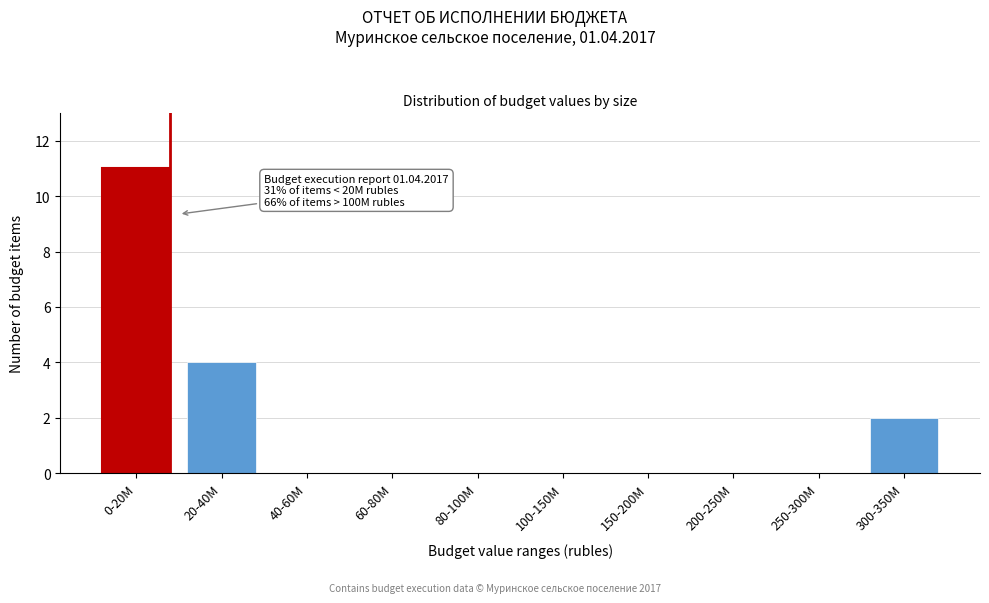

Reading left to right, extract all data points from this chart.

0-20M=11	20-40M=4	40-60M=0	60-80M=0	80-100M=0	100-150M=0	150-200M=0	200-250M=0	250-300M=0	300-350M=2